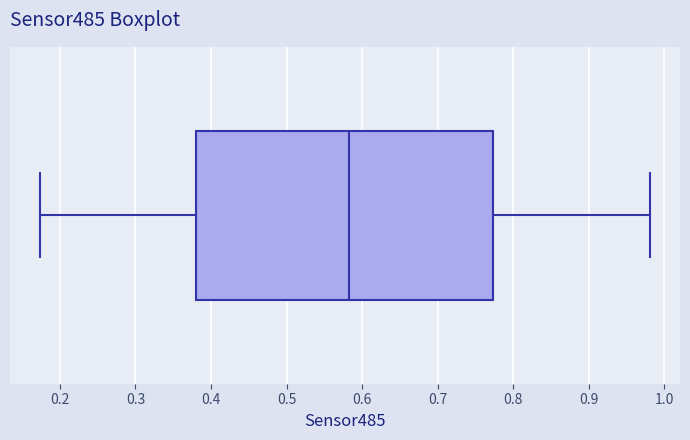

Where is the left edge of the box on the x-axis? The values are not printed on the chart, so give them approximately, as read against the axis.

0.38